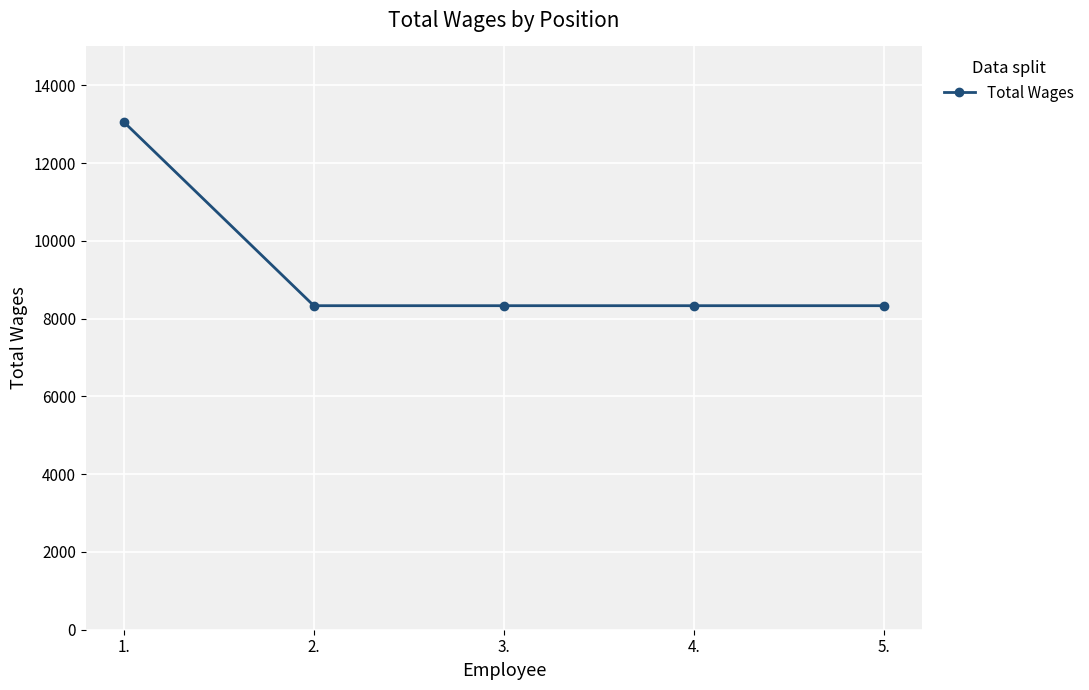

What is the change in value from 1. to 2.?

-4725